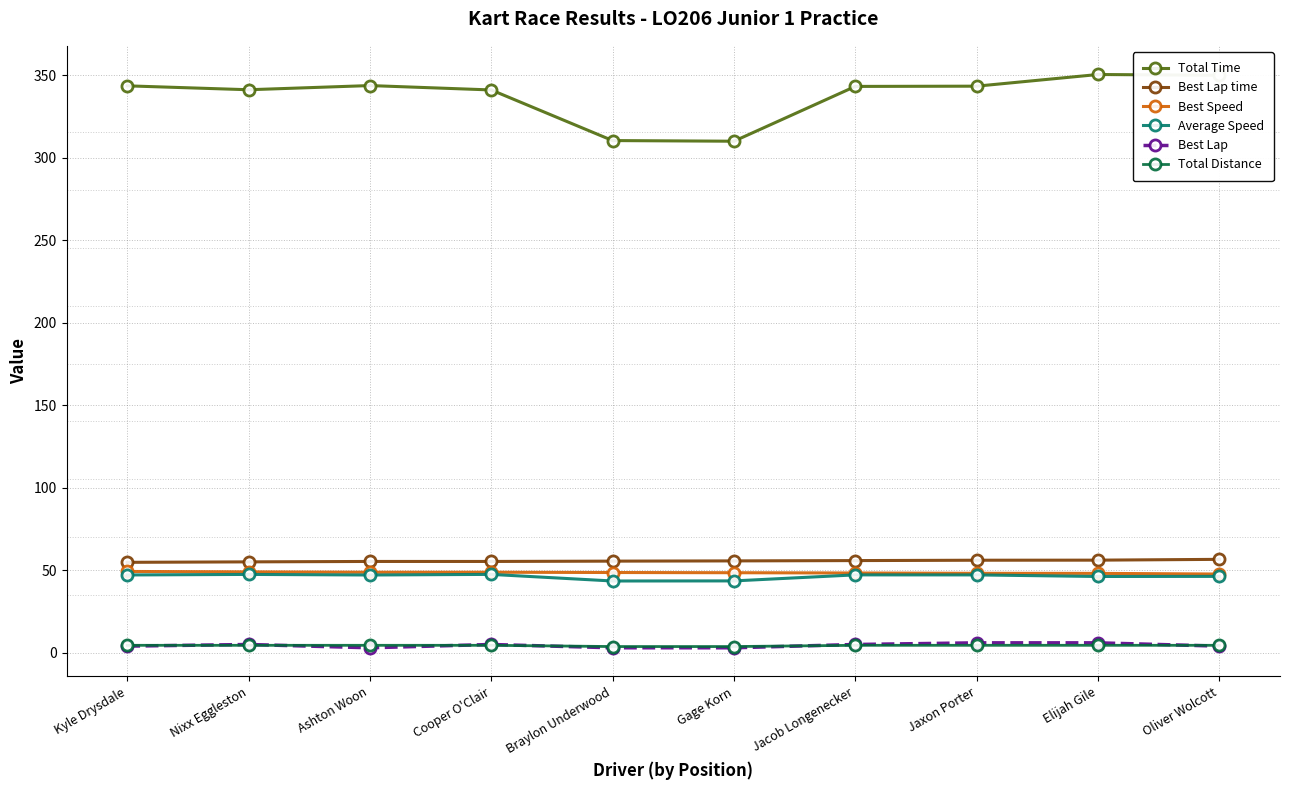

What is the difference between the Best Lap time values at Braylon Underwood and Nixx Eggleston?

0.4